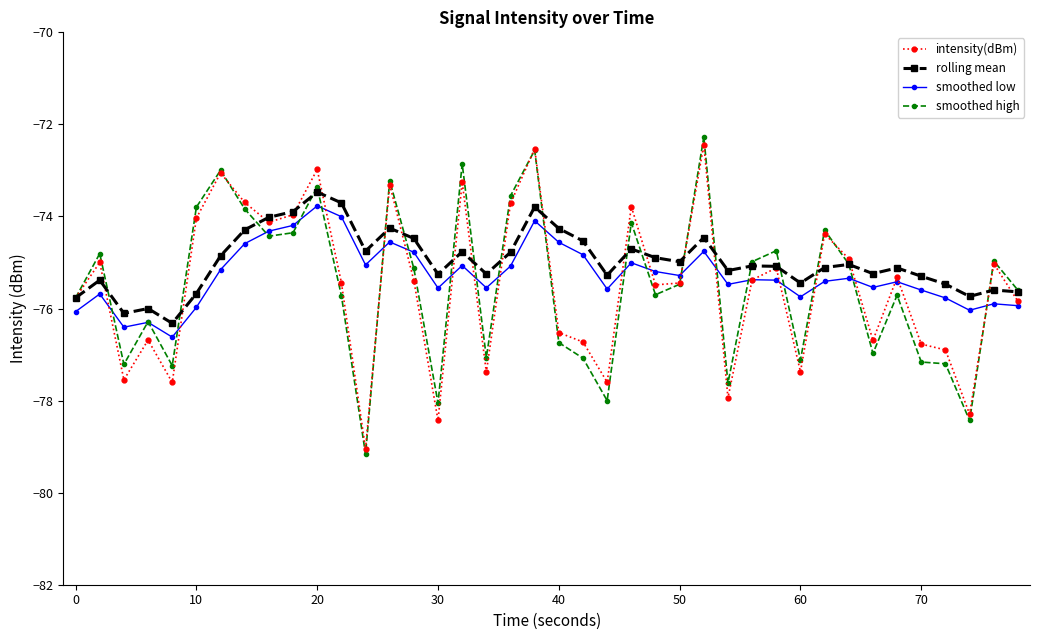

True or false: smoothed low and rolling mean cross at least once.

False